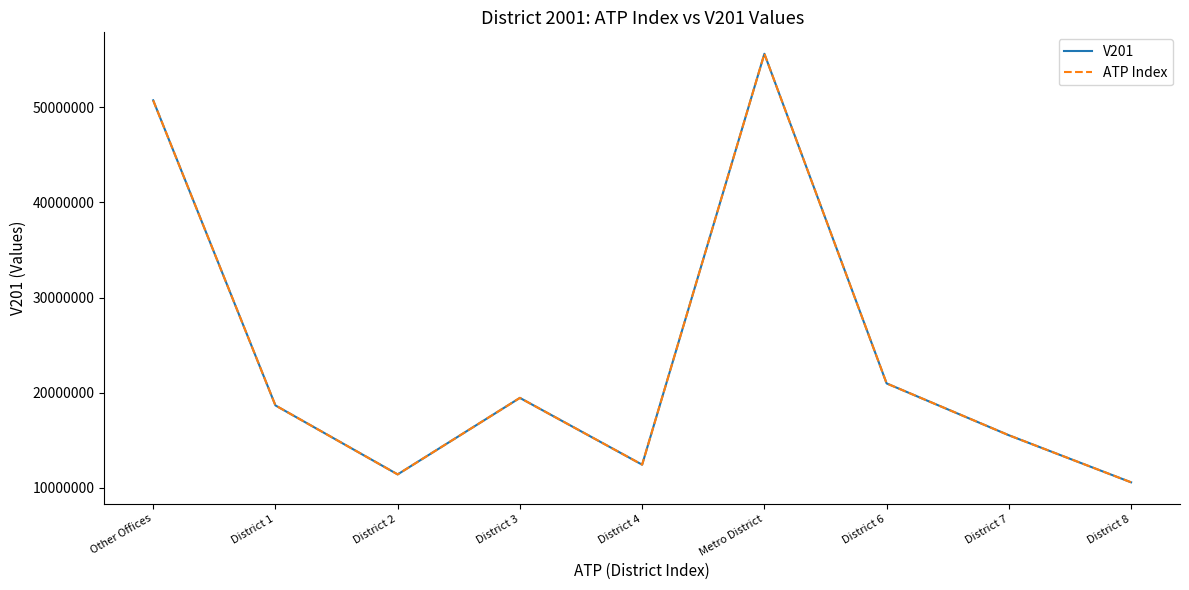

How many interior local valleys does the ATP Index series have?

2